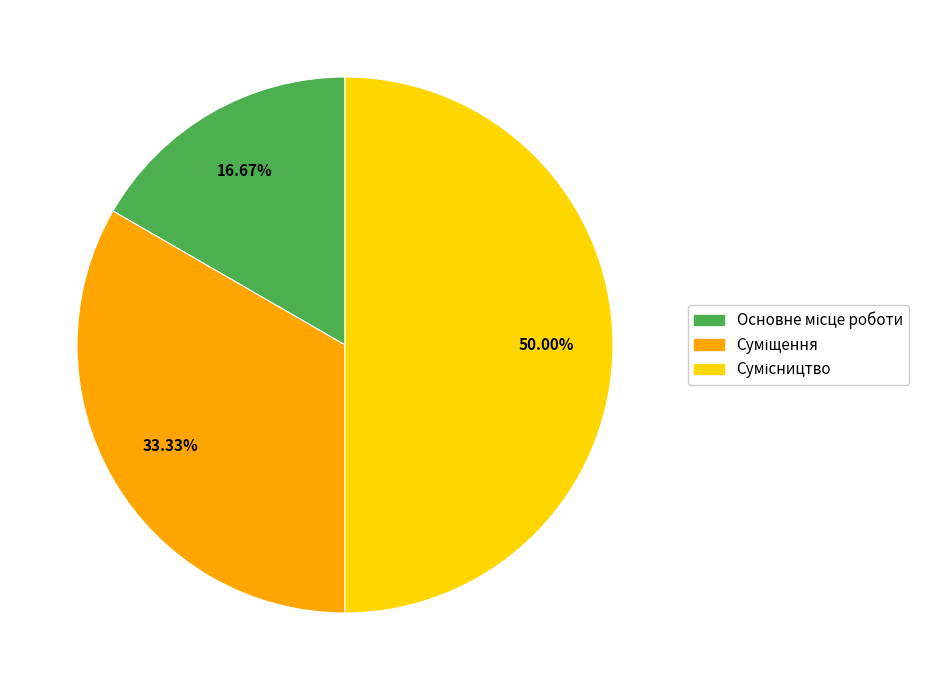

How many slices are in this pie chart?

3